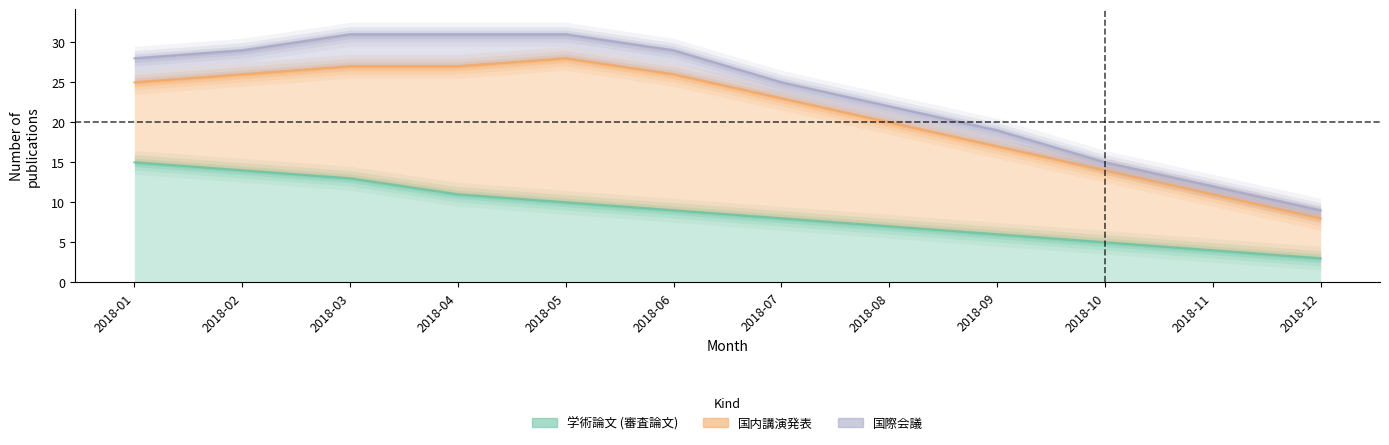

Reading left to right, extract all data points from this chart.

学術論文 (審査論文): 15	14	13	11	10	9	8	7	6	5	4	3
国内講演発表: 10	12	14	16	18	17	15	13	11	9	7	5
国際会議: 3	3	4	4	3	3	2	2	2	1	1	1